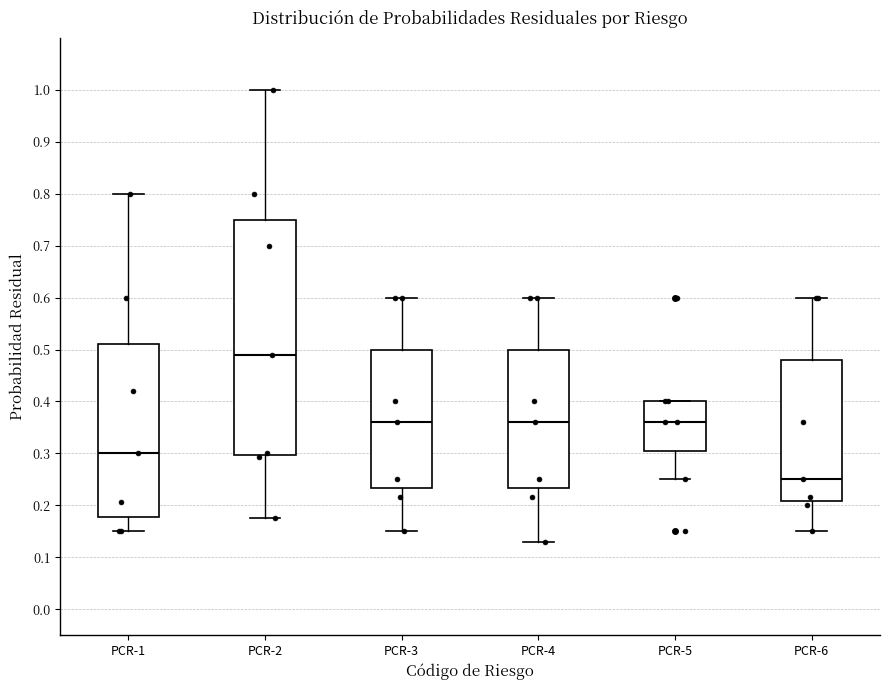

Which box's median line is the highest?

PCR-2